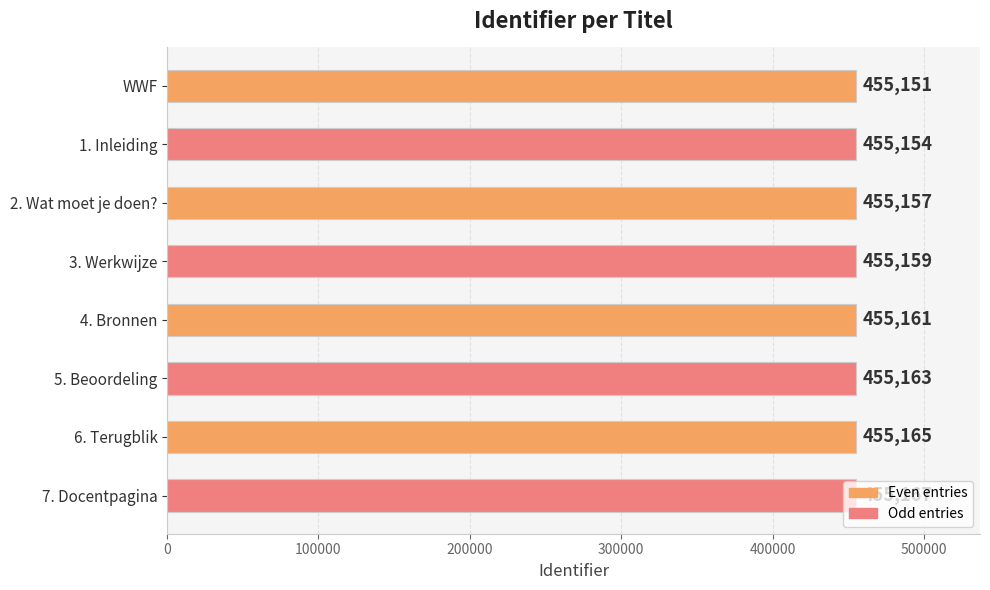

Between 6. Terugblik and 4. Bronnen, which is larger?

6. Terugblik